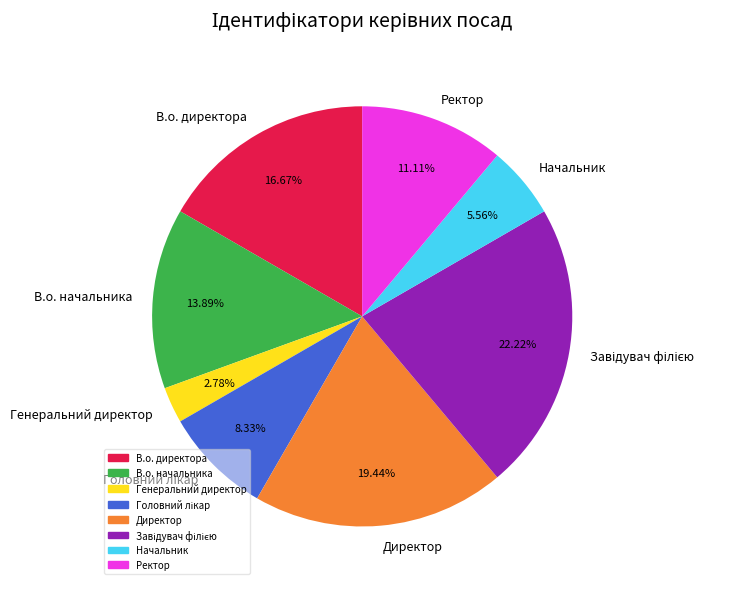

Does Директор account for over 50% of the chart?

No